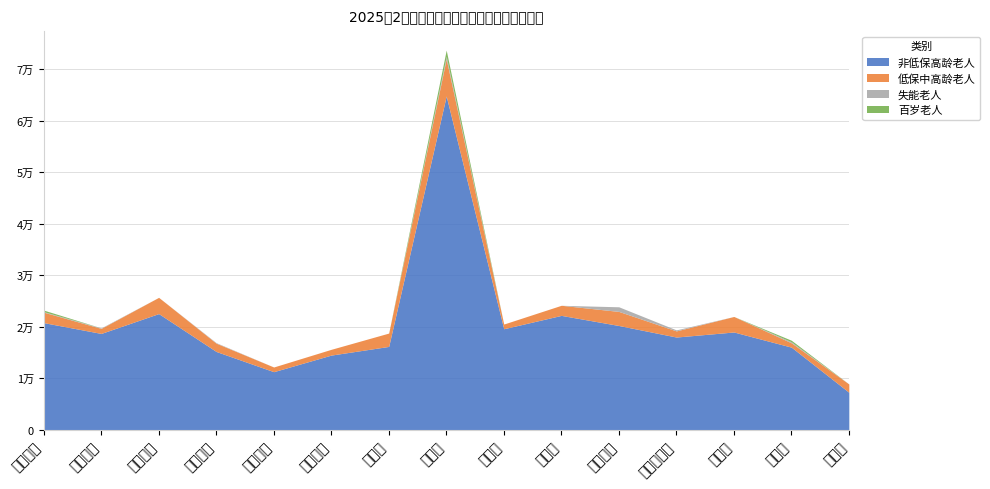

What position from the right is 庄上镇?

2